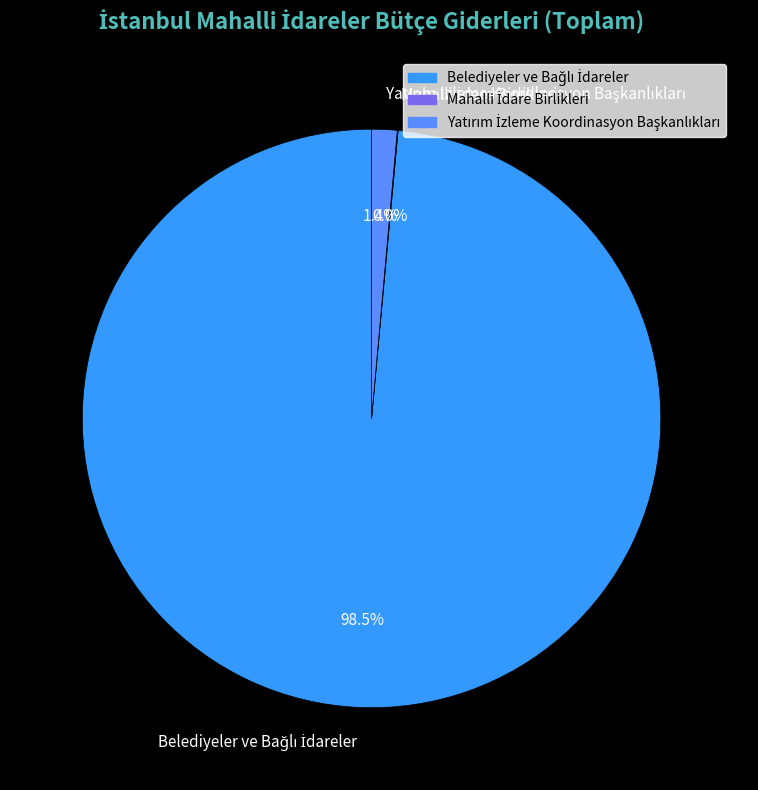

Does any single category account for the majority?

Yes